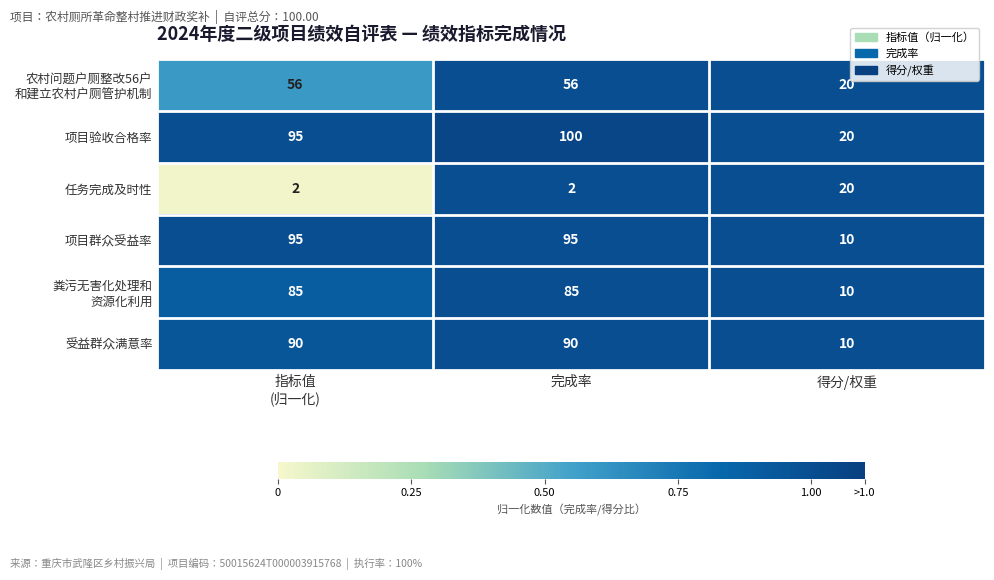

What is the lowest value of the 项目验收合格率 series?

20